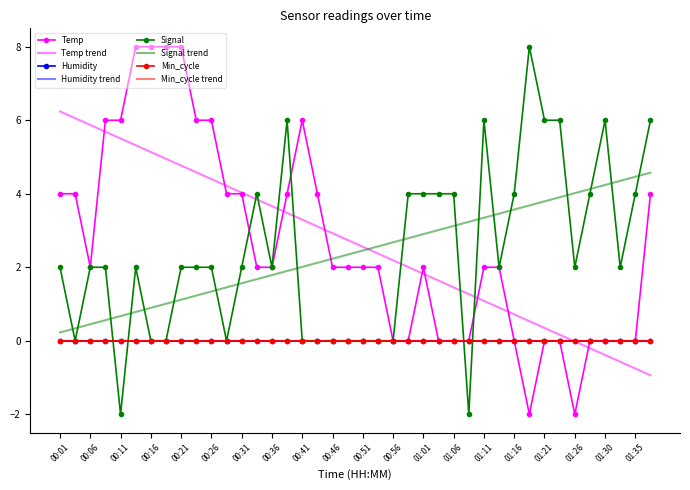

What is the sum of all Temp values?

106.0